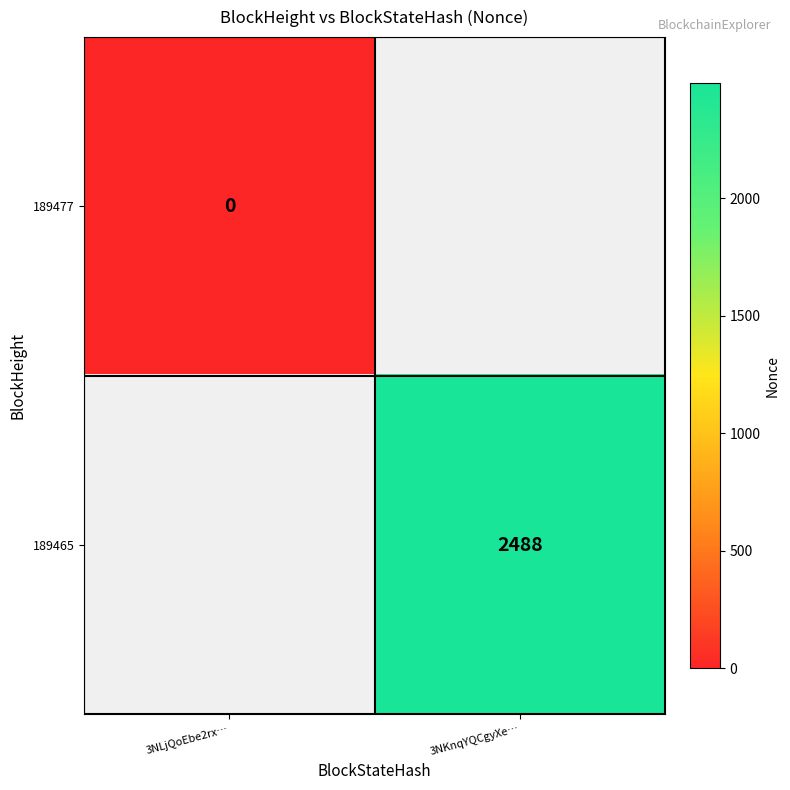

Is it true that 189465 equals 2488 at 3NKnqYQCgyXe…?

True